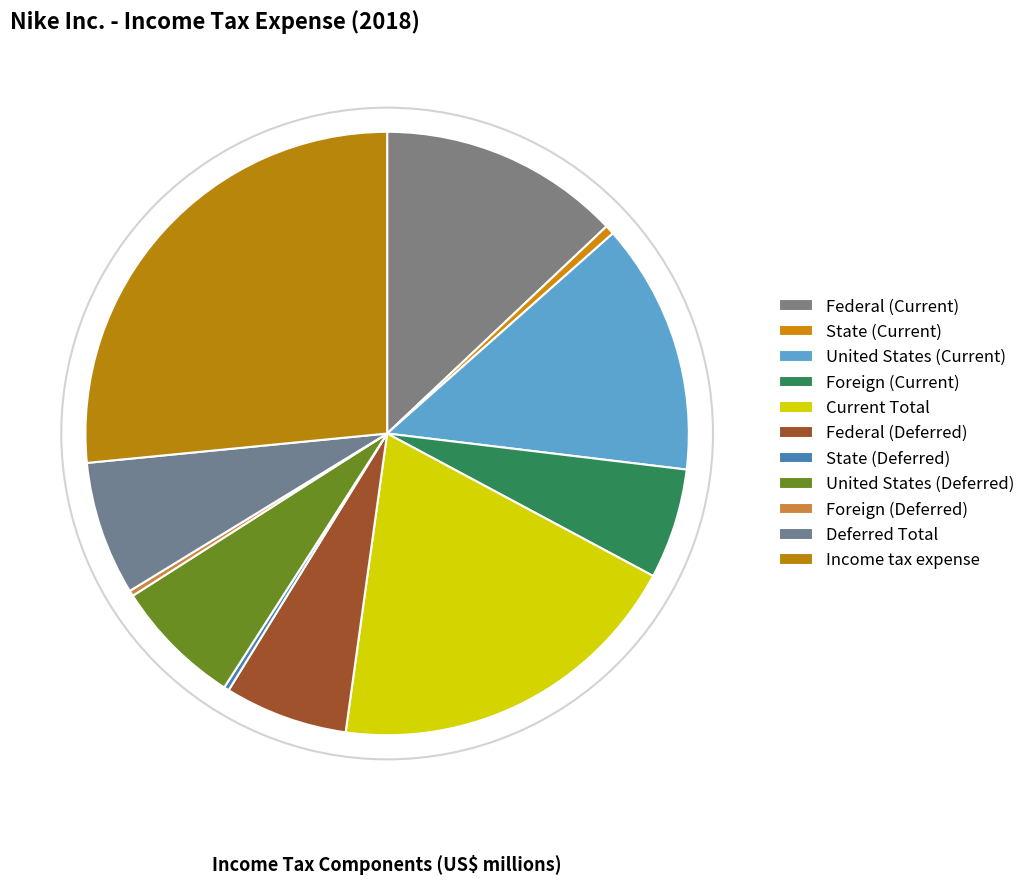

Does Foreign (Current) account for over 50% of the chart?

No